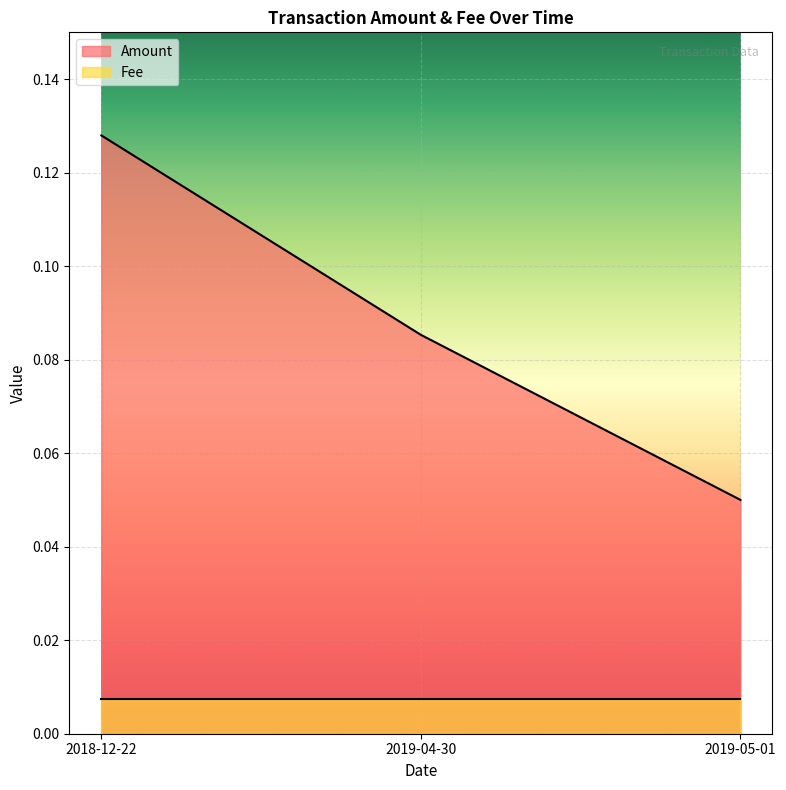

Which category has the lowest value in the Amount series?

2019-05-01